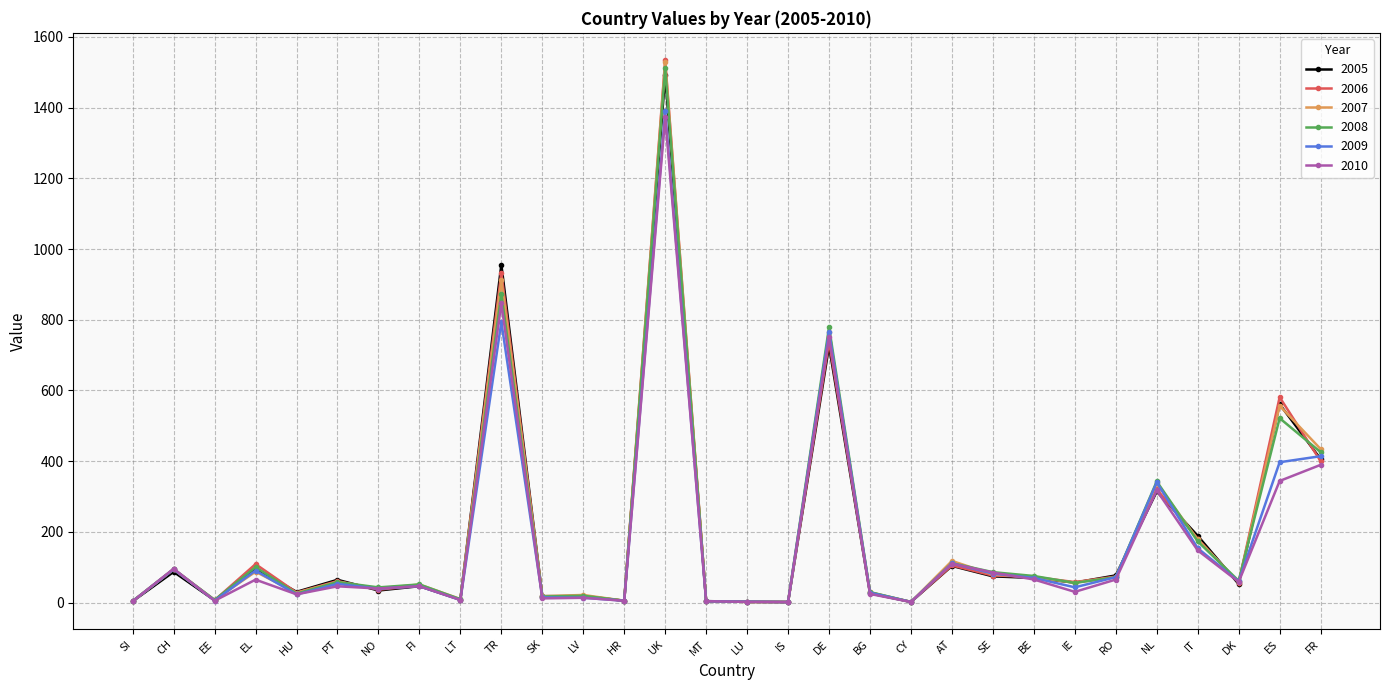

Does the chart display data point markers on the line(s)?

Yes